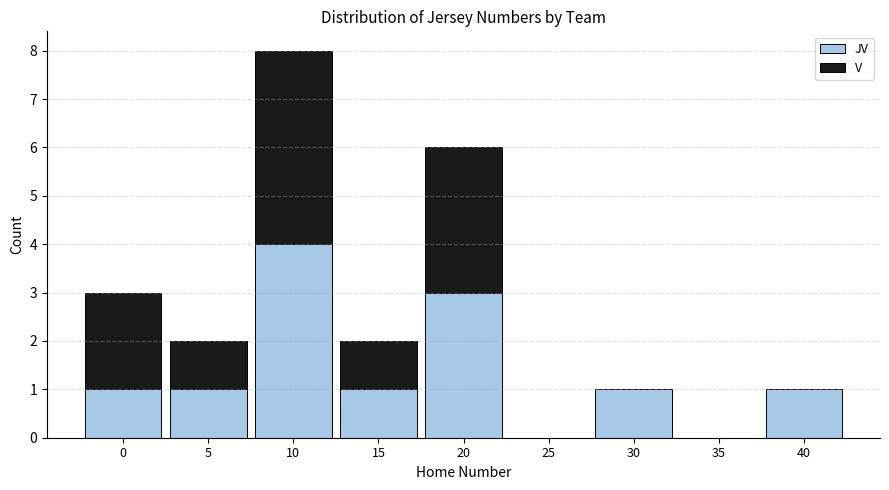

At which category is the sum across all series the highest?

10